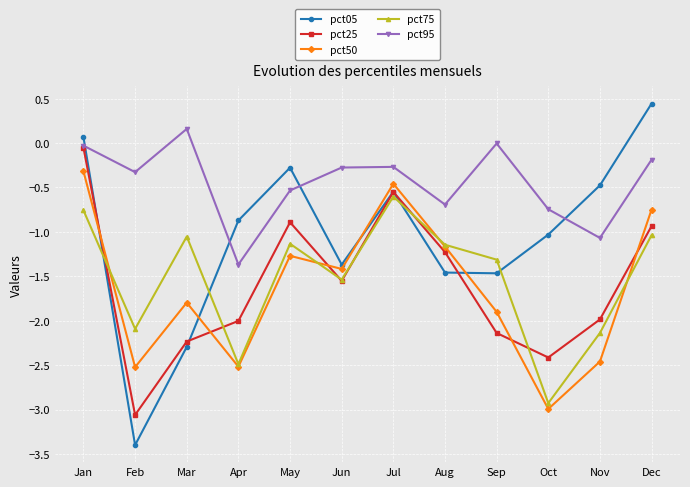

True or false: pct25 has a value of -0.2 at Jul.

False